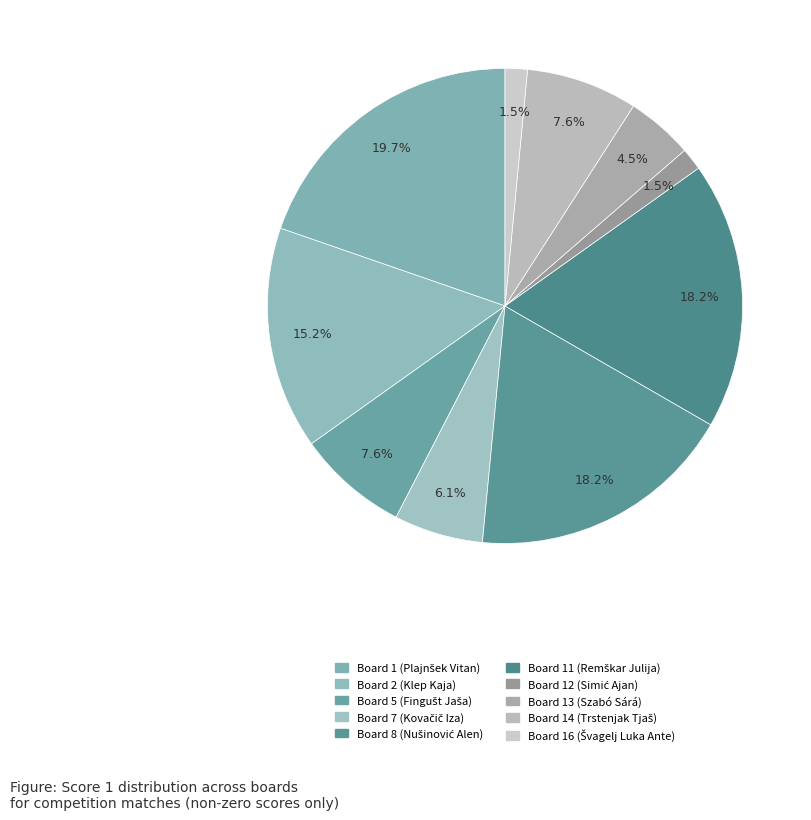

Does Board 8 (Nušinović Alen) represent more than half of the total?

No